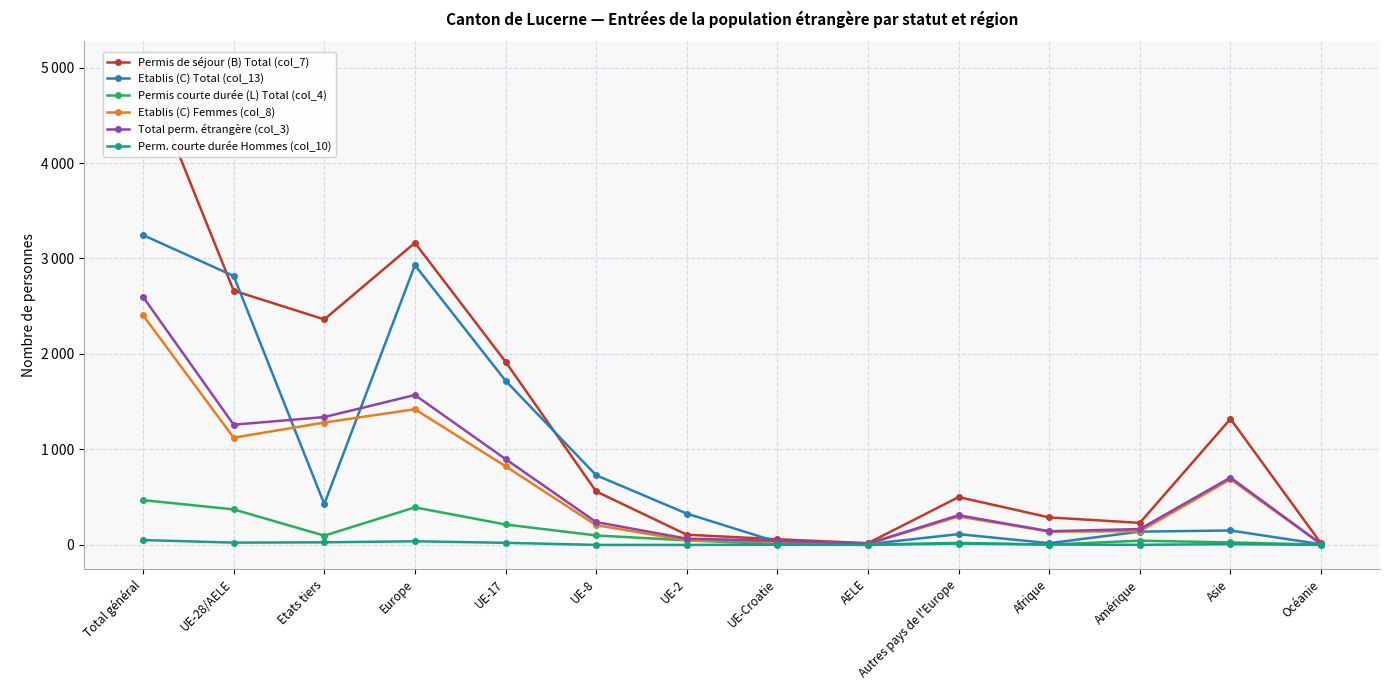

Where do Perm. courte durée Hommes (col_10) and Permis courte durée (L) Total (col_4) first cross each other?

Autres pays de l'Europe and Afrique